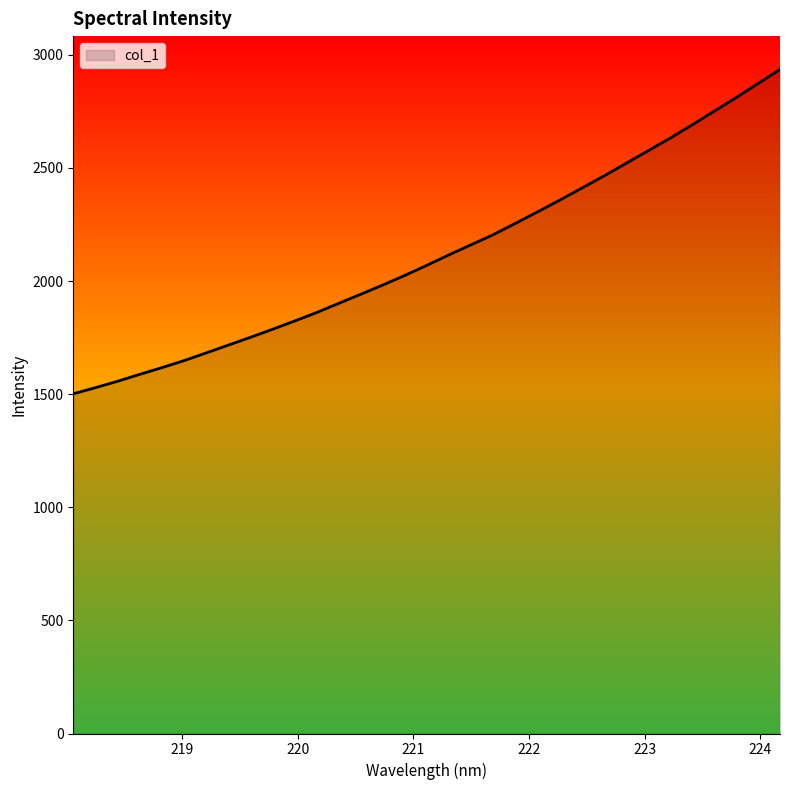

What is the average value?

2122.4